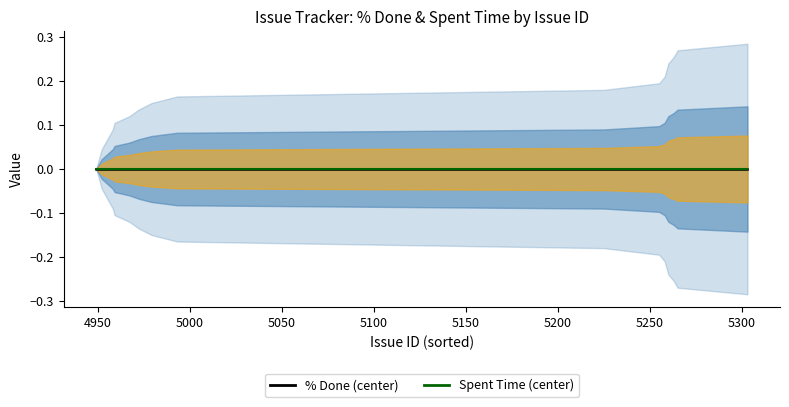

The value of pct_done at 5265 is 0. True or false?

True